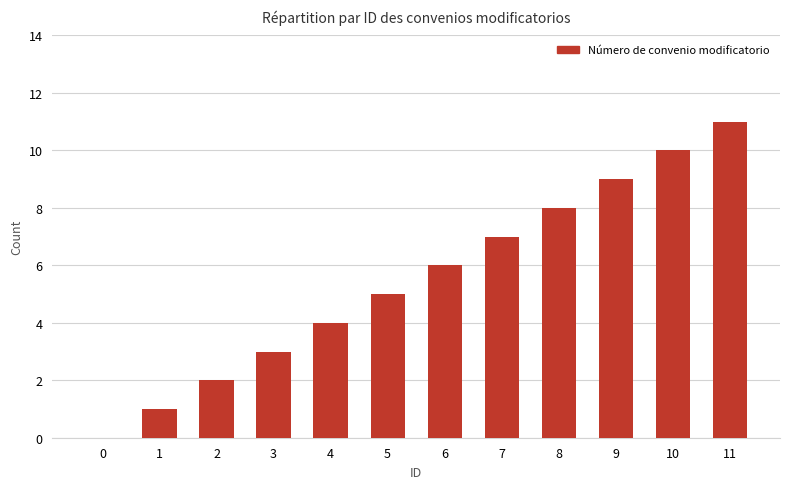

What is the sum of all values?

66